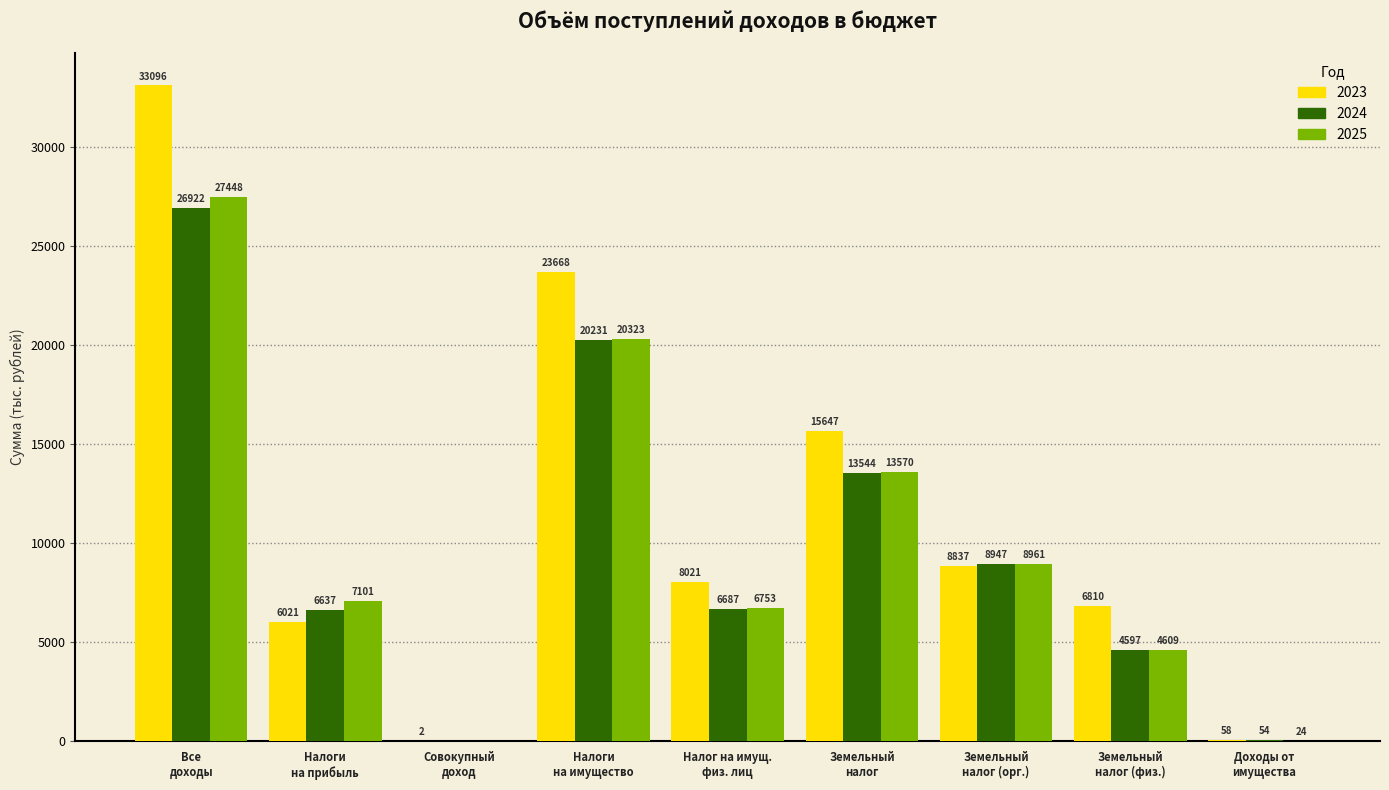

Which series has the largest total across all categories?

2023